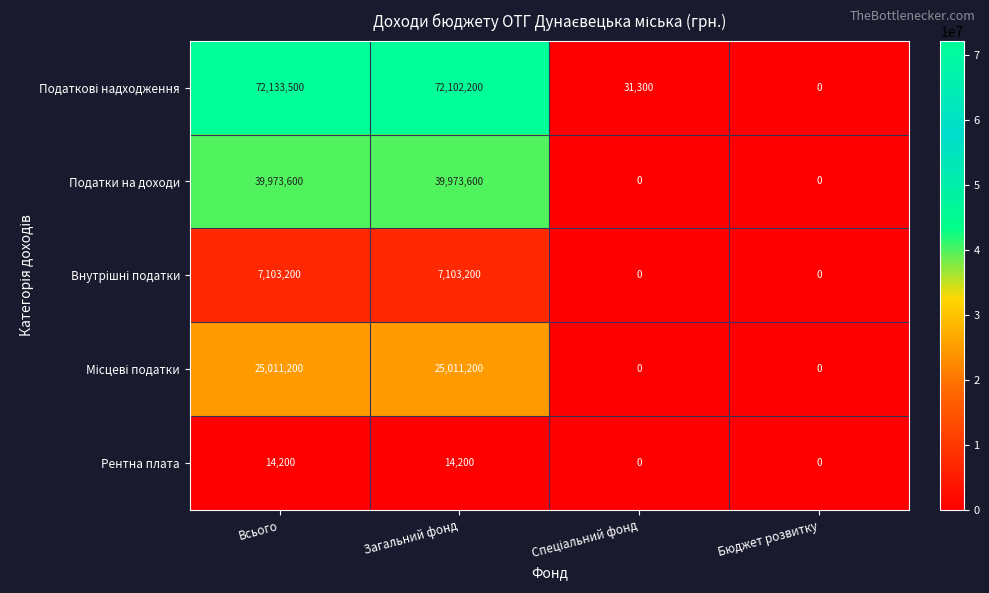

What is the sum of all Рентна плата values?

28400